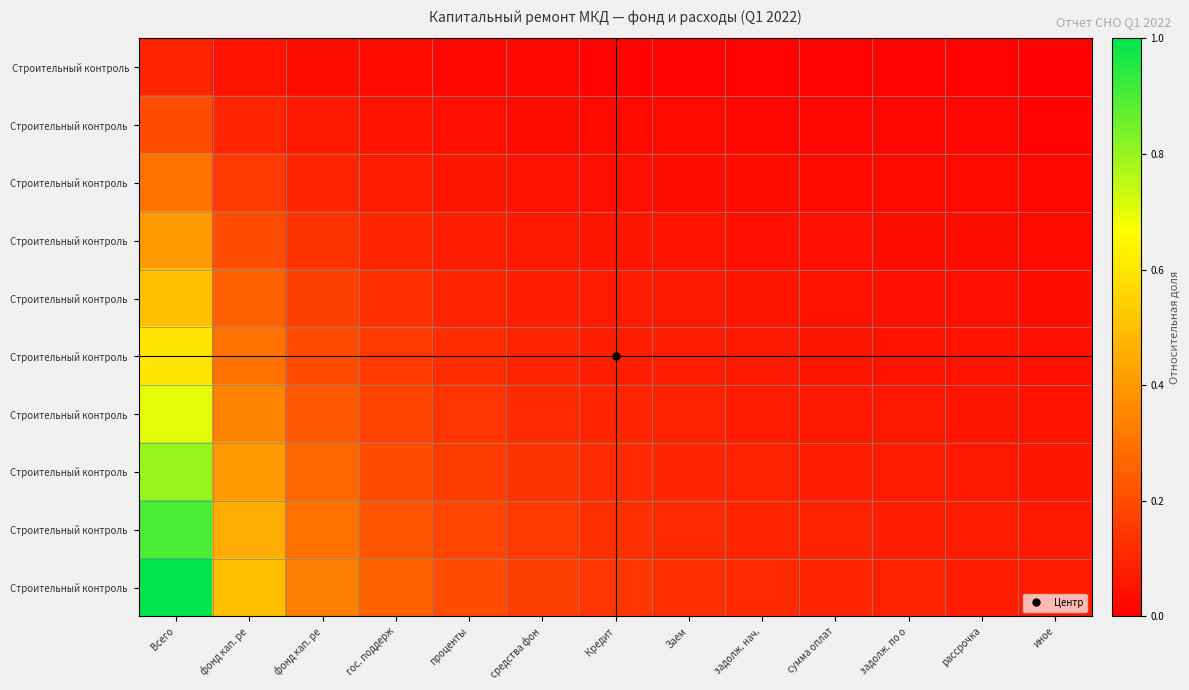

At how many categories does at least one series exceed 0?

13